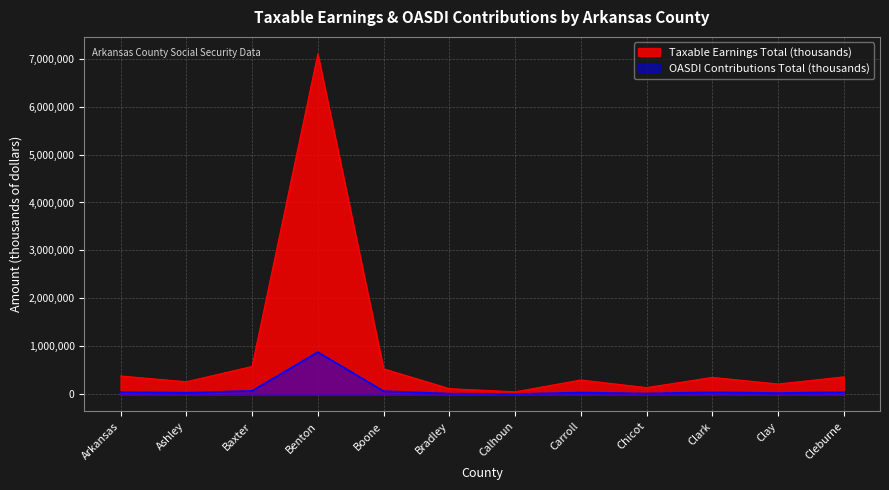

The value of Taxable Earnings Total (thousands) at Bradley is 118204. True or false?

True